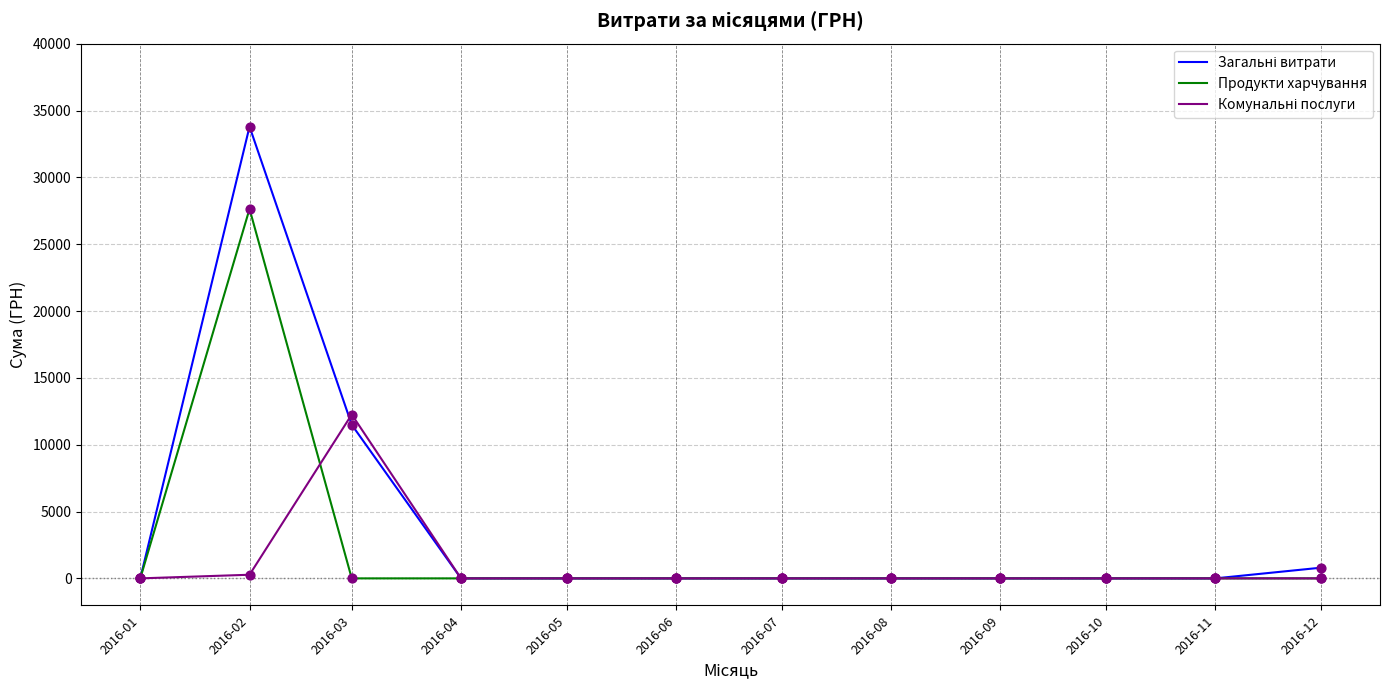

What is the total value across all series at 2016-12?

799.3